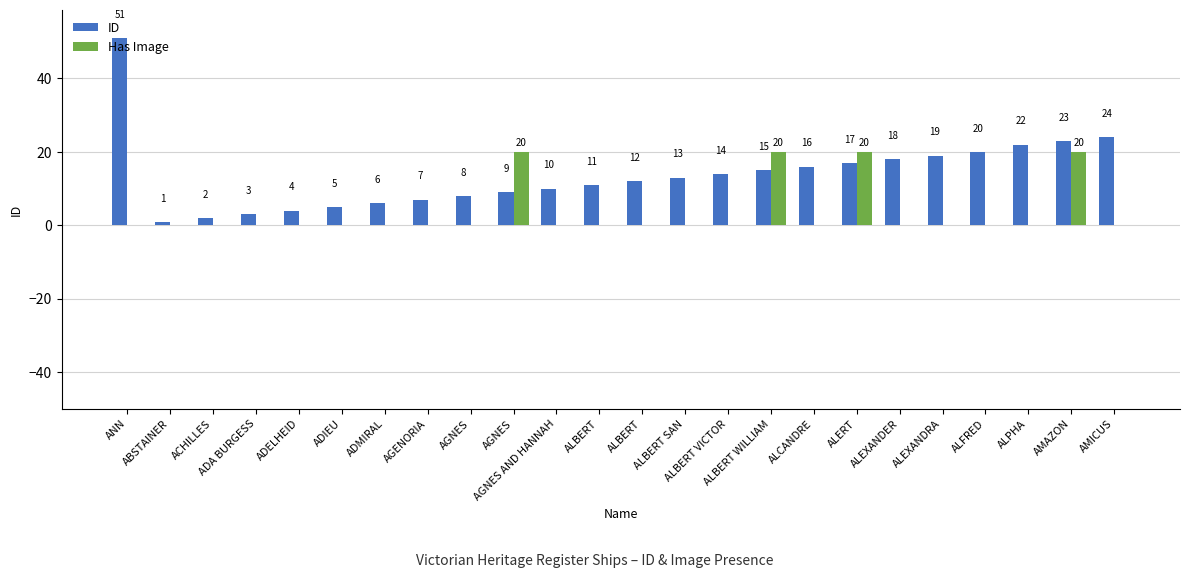

The value of Has Image at ACHILLES is 8. True or false?

False